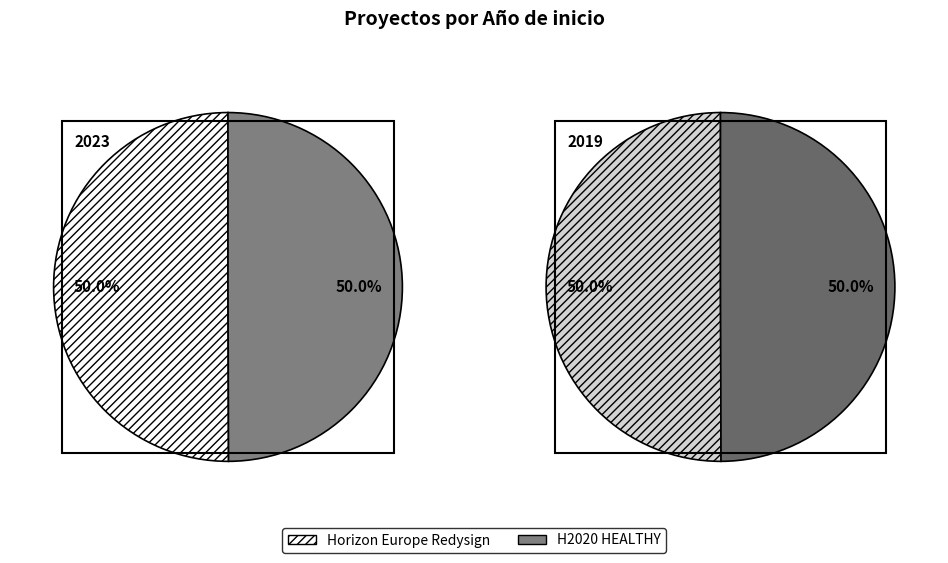

Which category has the biggest portion of the pie?

Horizon Europe Redysign